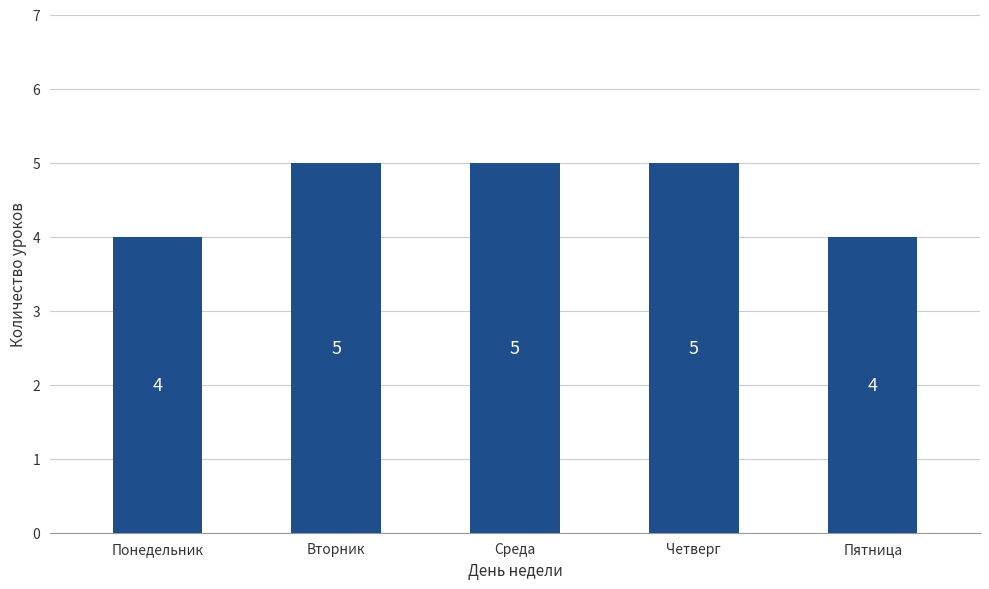

What is the smallest value displayed?

4